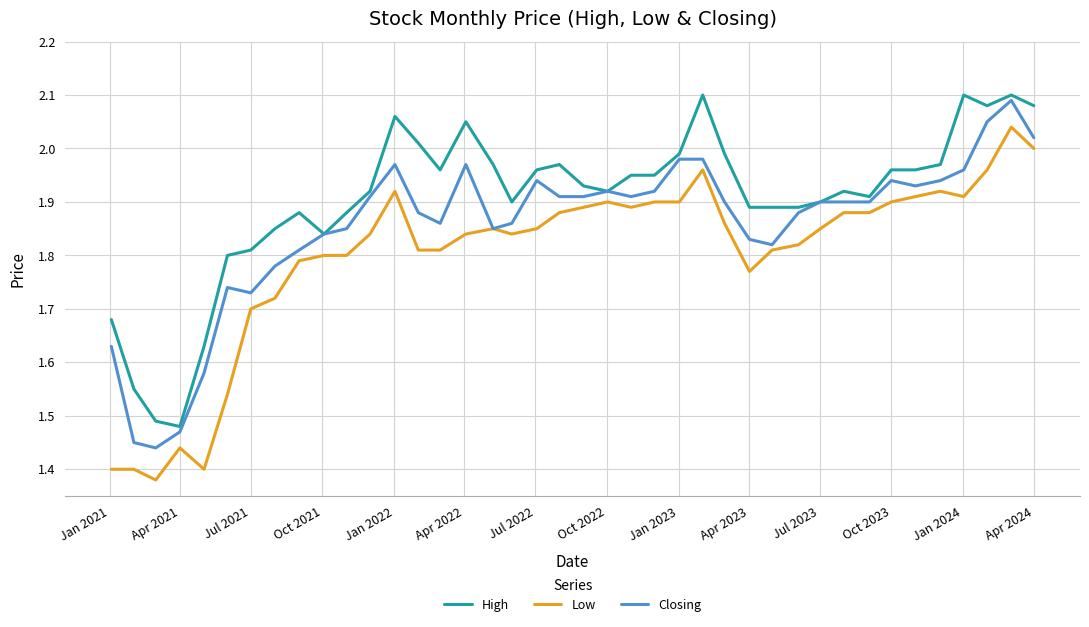

True or false: Closing has more than 0 points higher than both neighbors.

True